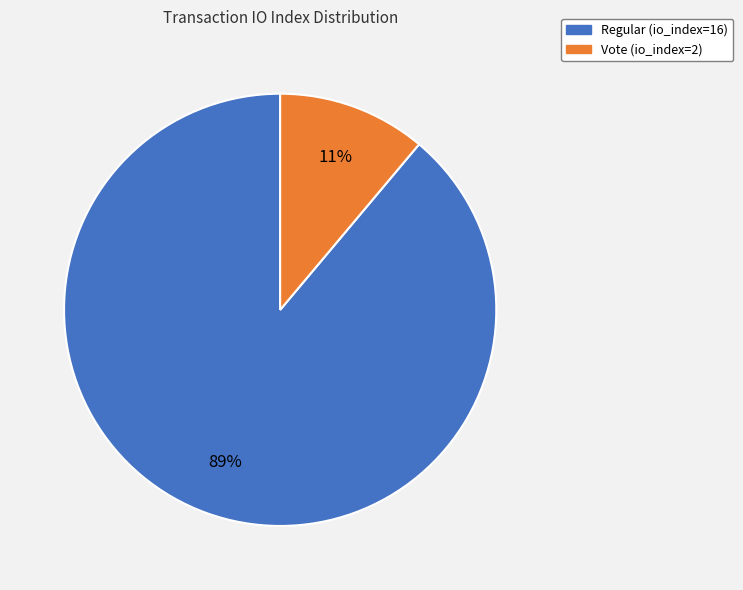

To the nearest percent, what is the average slice percentage?

50%